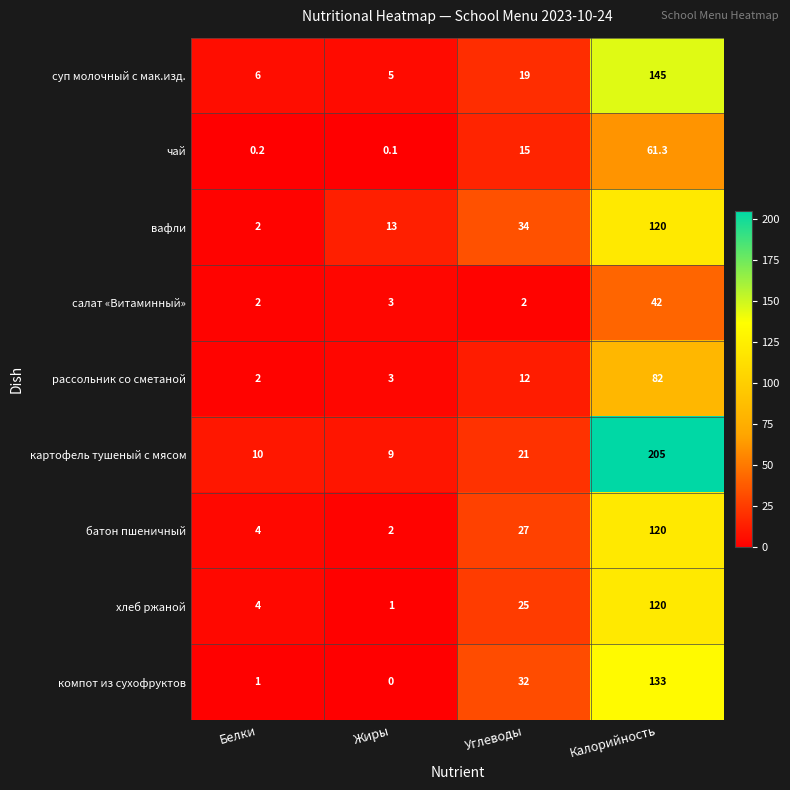

List the labels in order of суп молочный с мак.изд. value, largest first.

Калорийность, Углеводы, Белки, Жиры